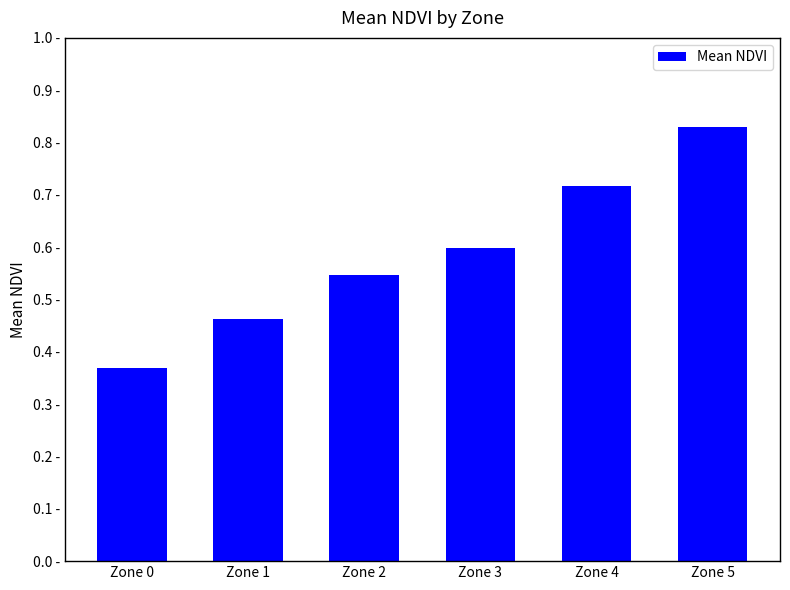

List the labels in order of value, largest first.

Zone 5, Zone 4, Zone 3, Zone 2, Zone 1, Zone 0